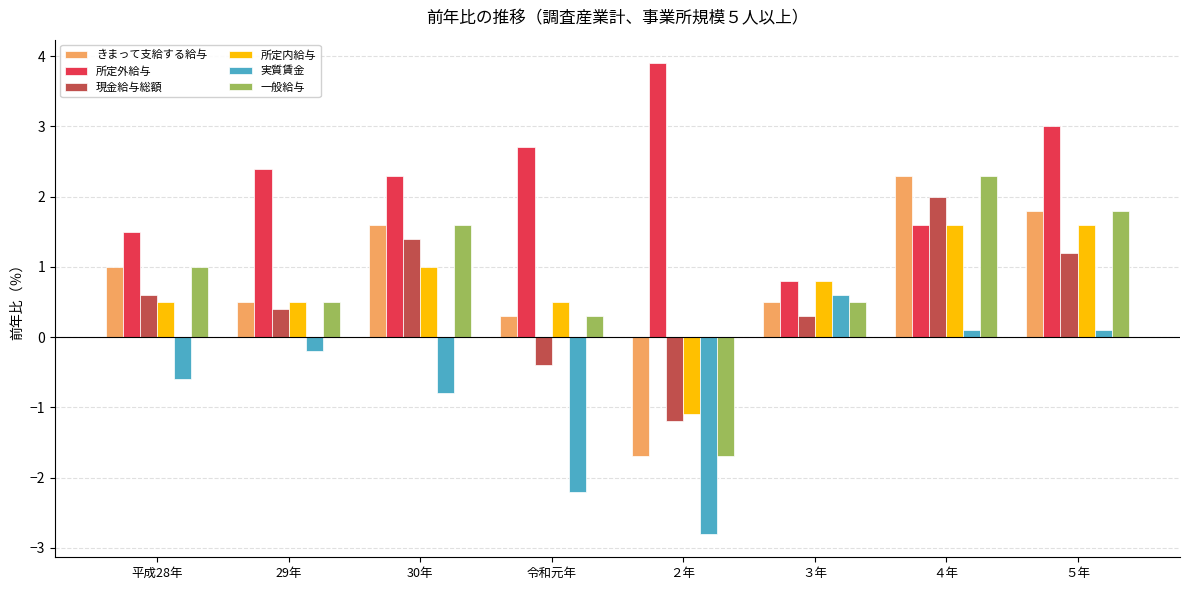

What is the average value of the 所定外給与 series?

2.3